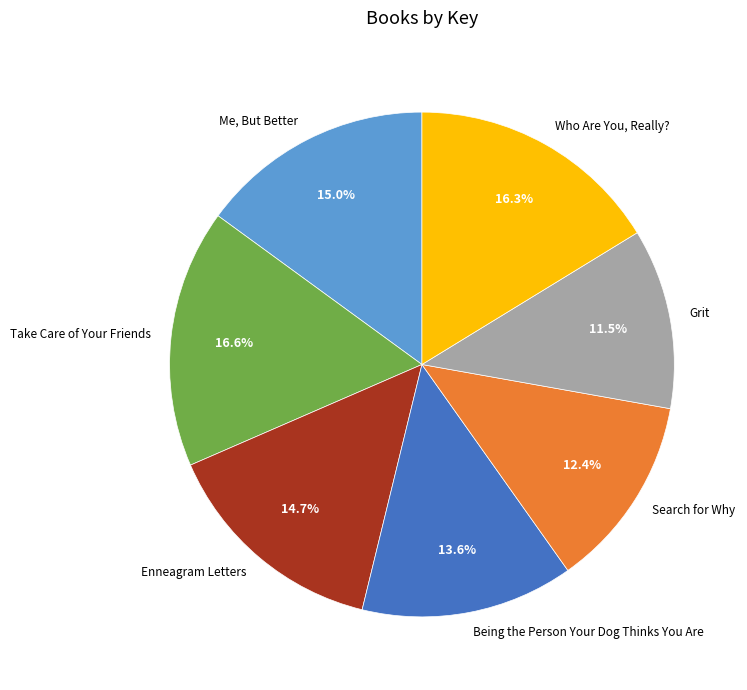

Which slice is the smallest?

Grit